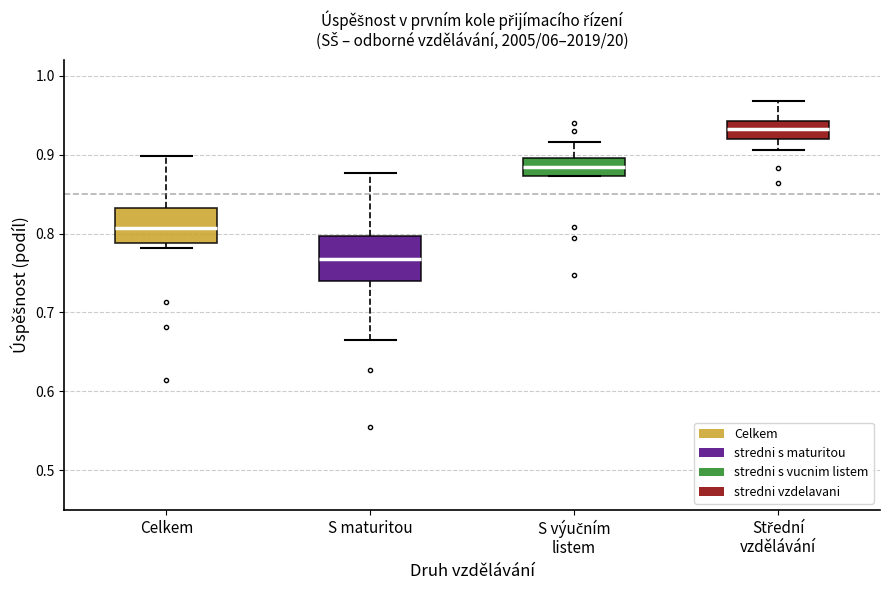

Which box is the tallest, from its lower edge to its upper edge?

S maturitou